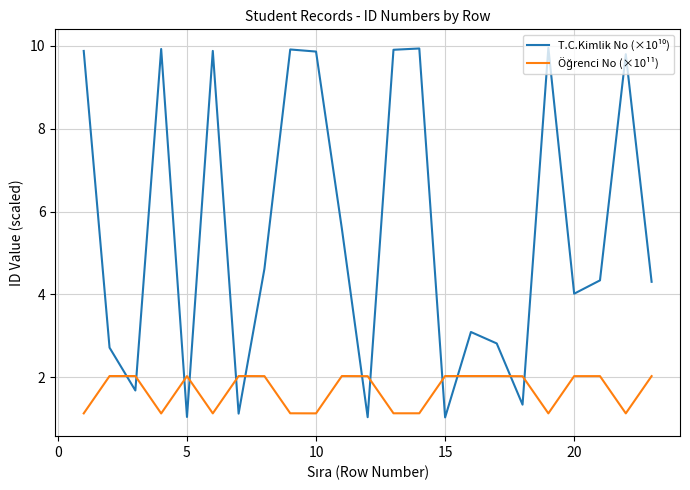

What is the smallest value displayed?

1.0